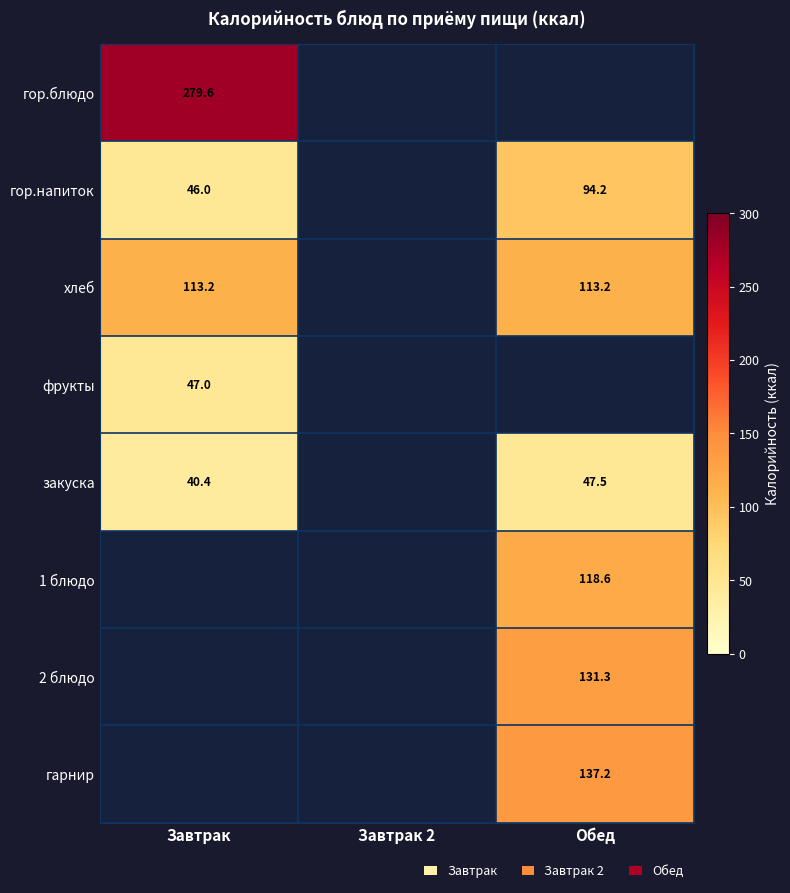

Is it true that фрукты equals 61.2 at Завтрак?

False